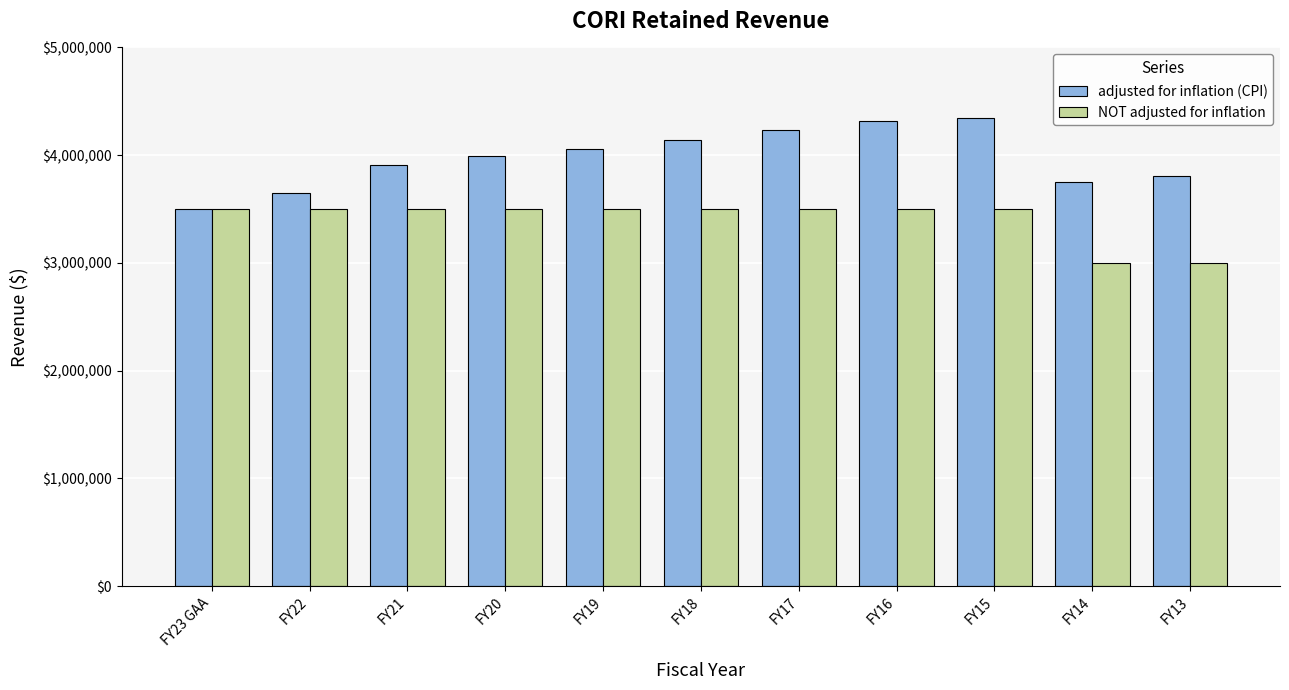

Are the bars horizontal?

No